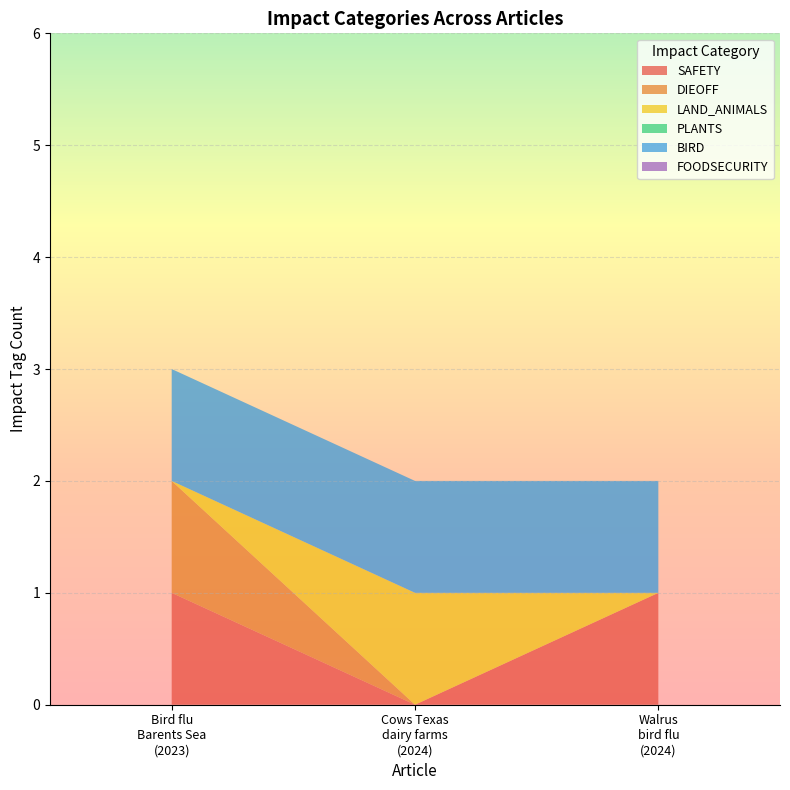

Reading left to right, what are all the values shown in this chart?

SAFETY: 1	0	1
DIEOFF: 1	0	0
LAND_ANIMALS: 0	1	0
PLANTS: 0	0	0
BIRD: 1	1	1
FOODSECURITY: 0	0	0